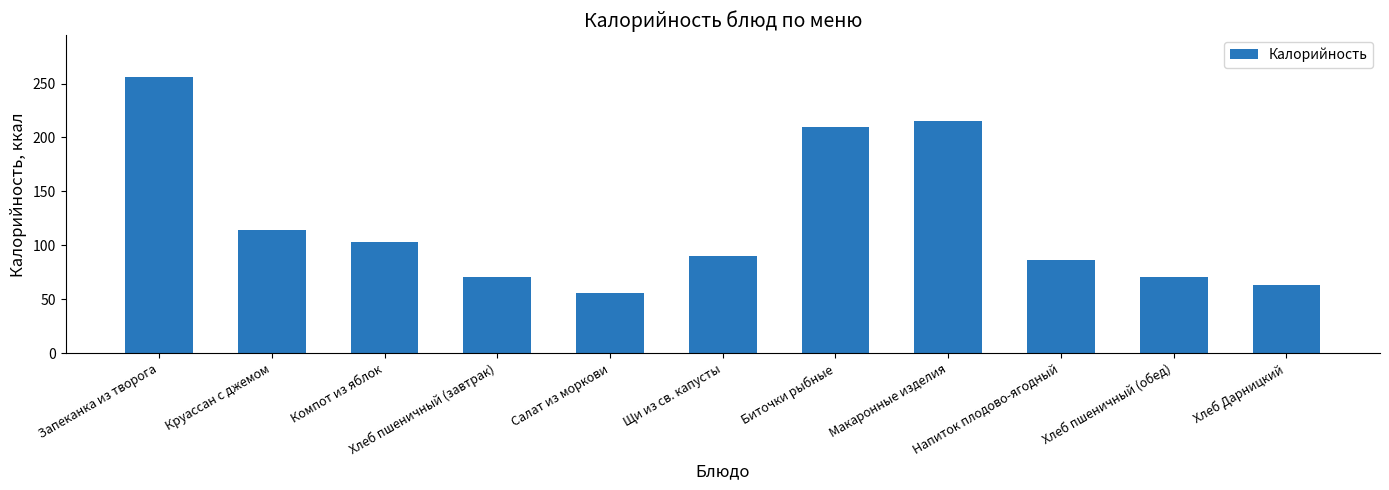

What is the sum of all values?

1336.3